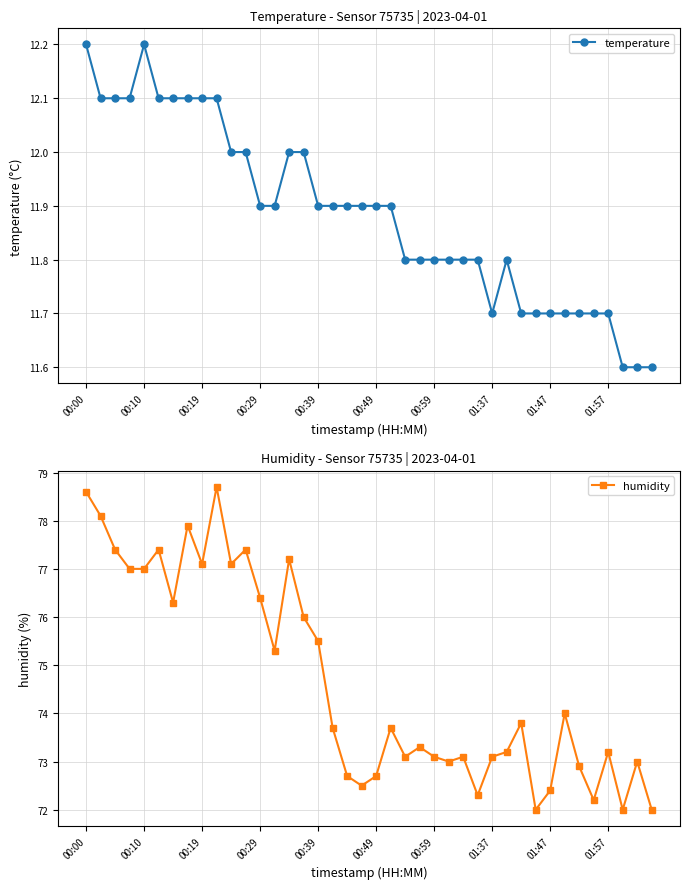

Which category has the lowest value in the humidity series?

31